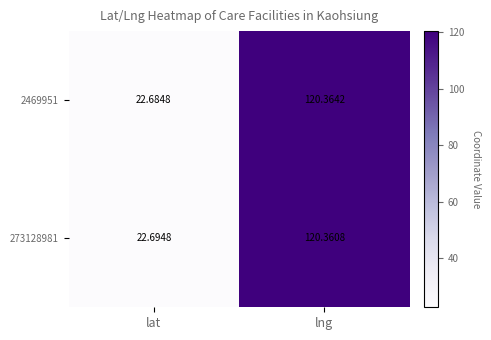

List the labels in order of 273128981 value, largest first.

lng, lat